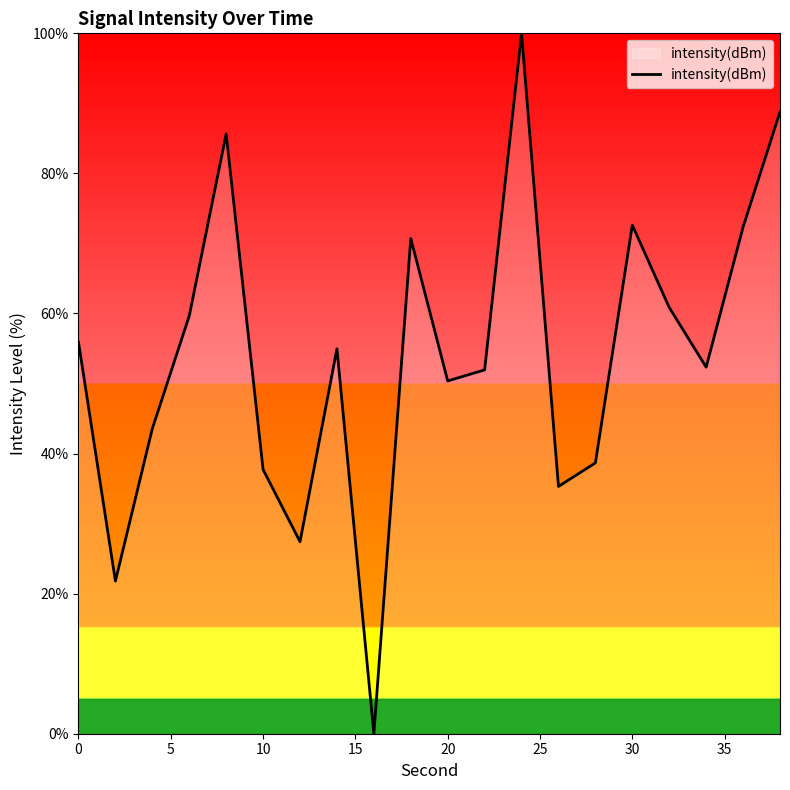

What is the maximum value shown in the chart?

100.0